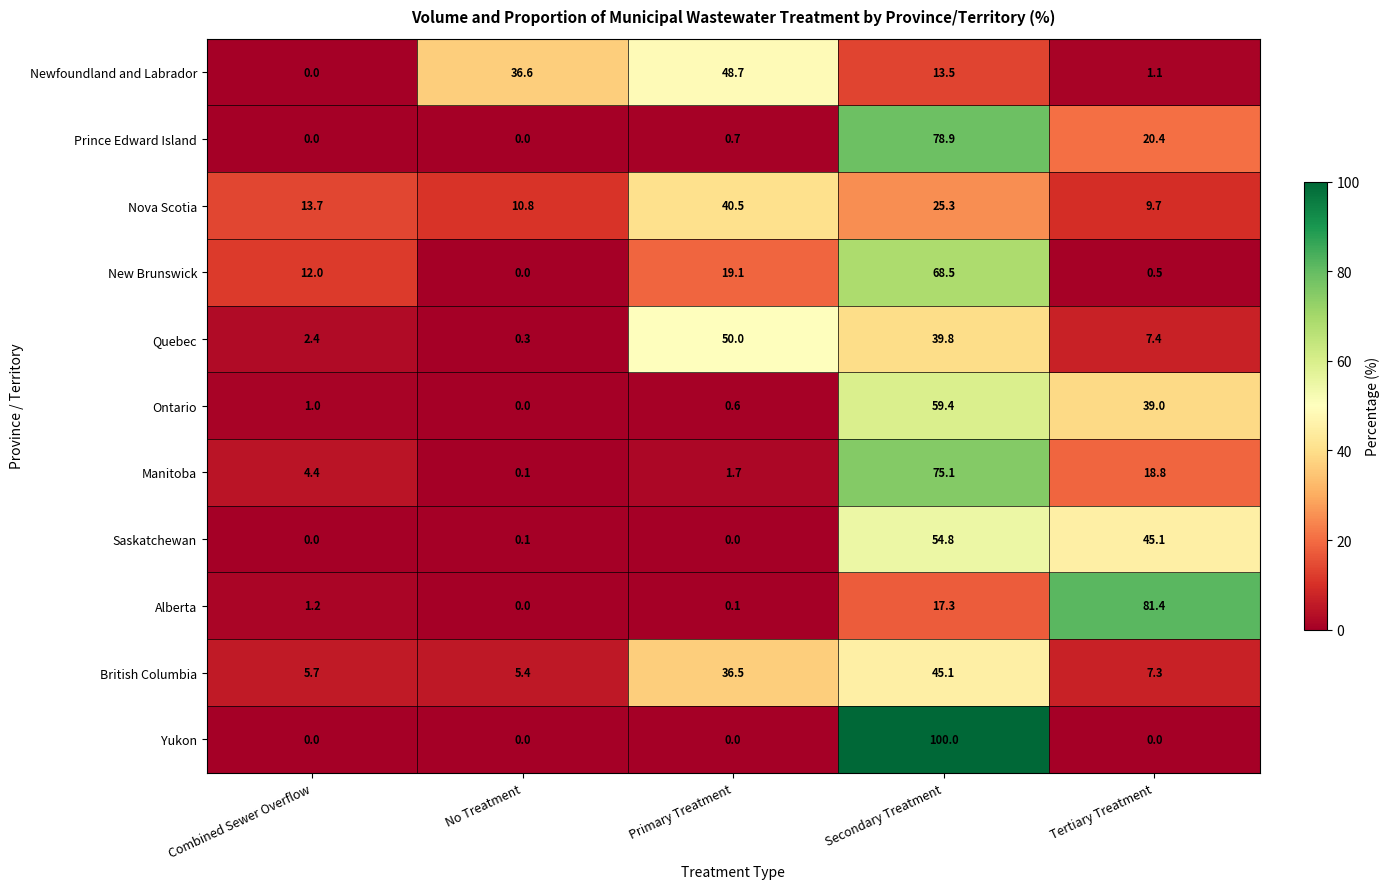

True or false: Manitoba has a value of 18.8 at Tertiary Treatment.

True